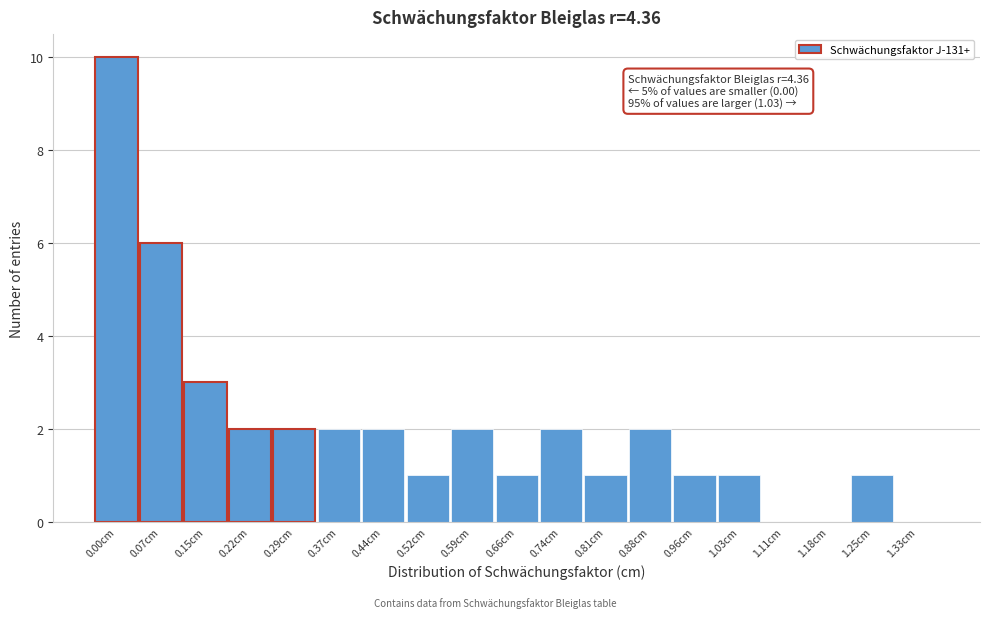

Reading left to right, transcribe all the data shown in this chart.

0.00cm=10	0.07cm=6	0.15cm=3	0.22cm=2	0.29cm=2	0.37cm=2	0.44cm=2	0.52cm=1	0.59cm=2	0.66cm=1	0.74cm=2	0.81cm=1	0.88cm=2	0.96cm=1	1.03cm=1	1.11cm=0	1.18cm=0	1.25cm=1	1.33cm=0